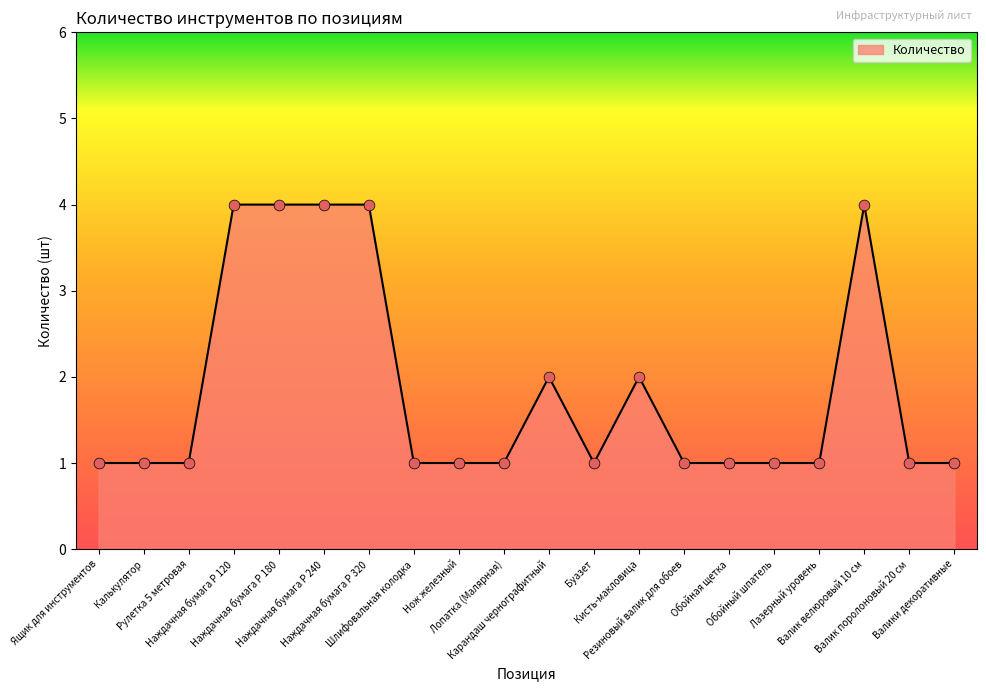

What is the change in value from Наждачная бумага P 320 to Шлифовальная колодка?

-3